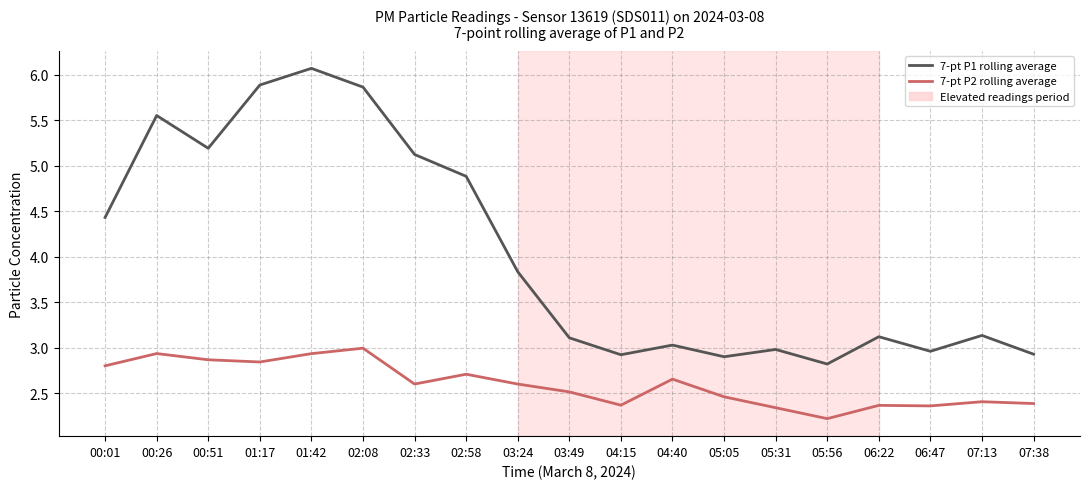

At which label is 7-pt P1 rolling average closest to 4?

03:24